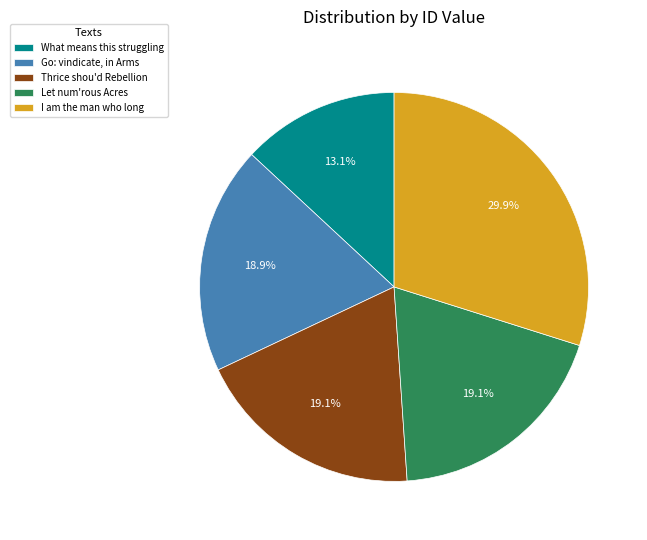

Is the sum of Thrice shou'd Rebellion and What means this struggling greater than half?

No